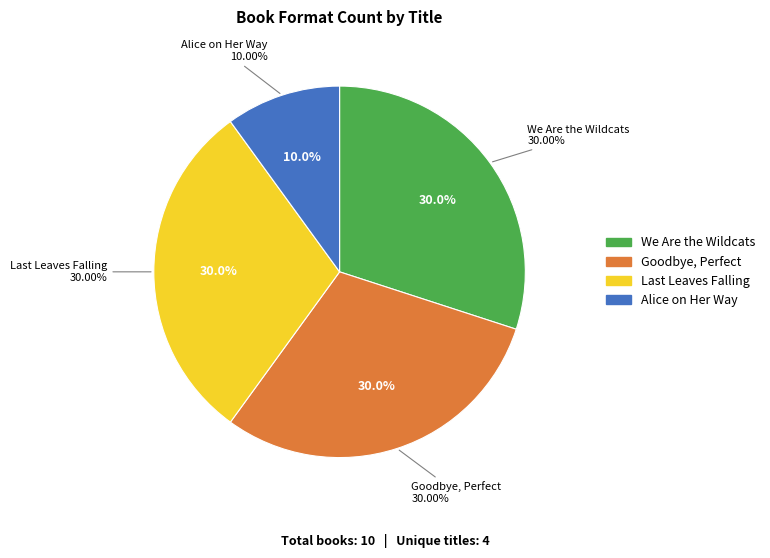

Is there any slice that represents more than half of the pie?

No